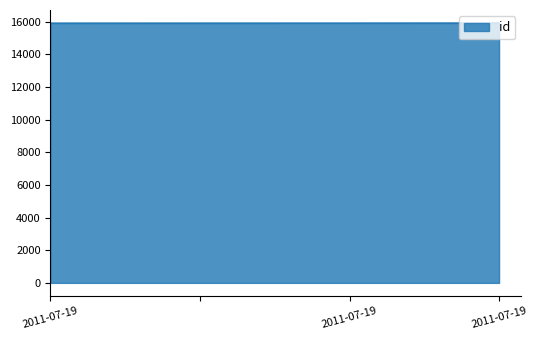

True or false: there are more than 1 points higher than both neighbors.

False